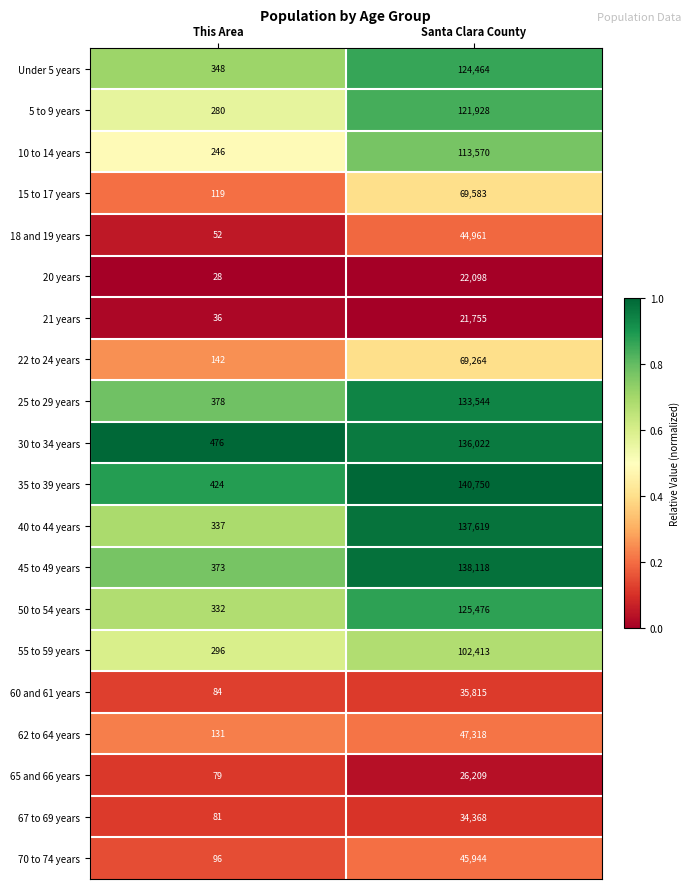

Where is 40 to 44 years nearest to the value 68978?

This Area